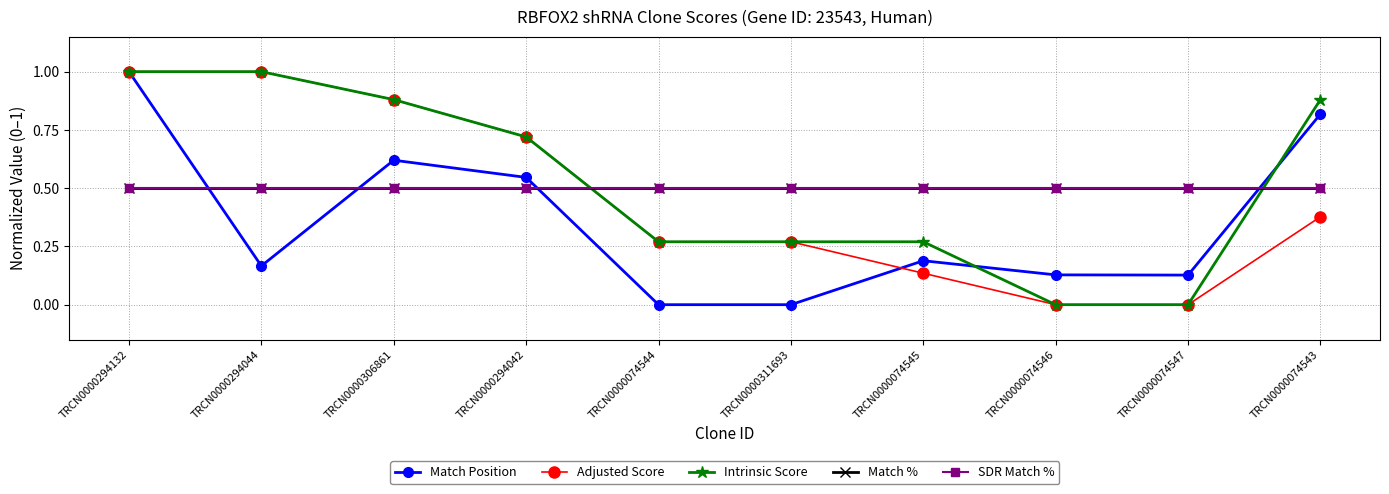

What is the value of the Match Position point at the 1st from the left?

1.0